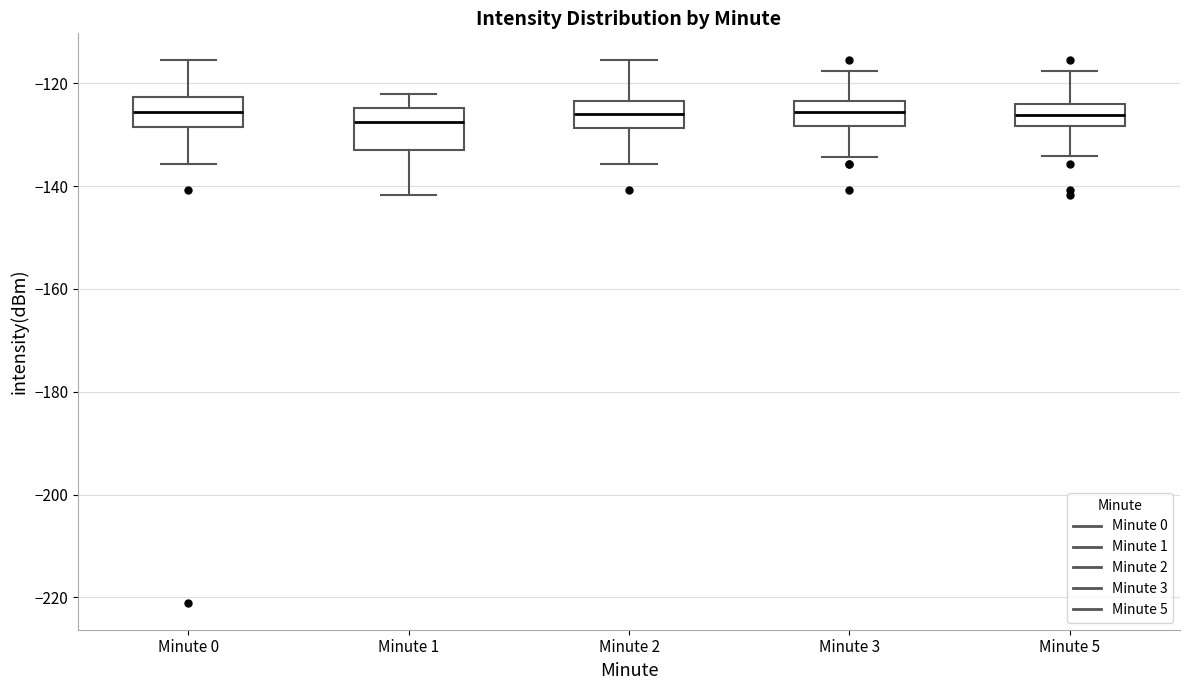

Comparing the boxes themselves (not the whiskers), which one is the tallest?

Minute 1